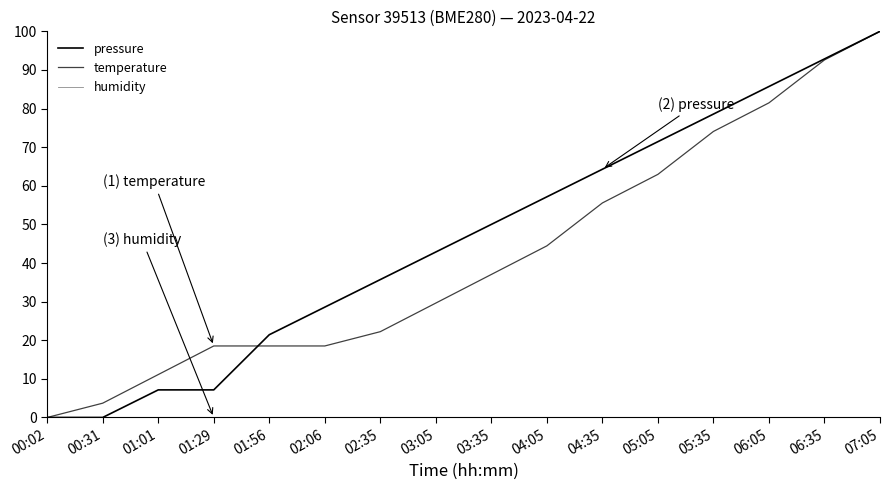

True or false: humidity has more than 1 points higher than both neighbors.

False